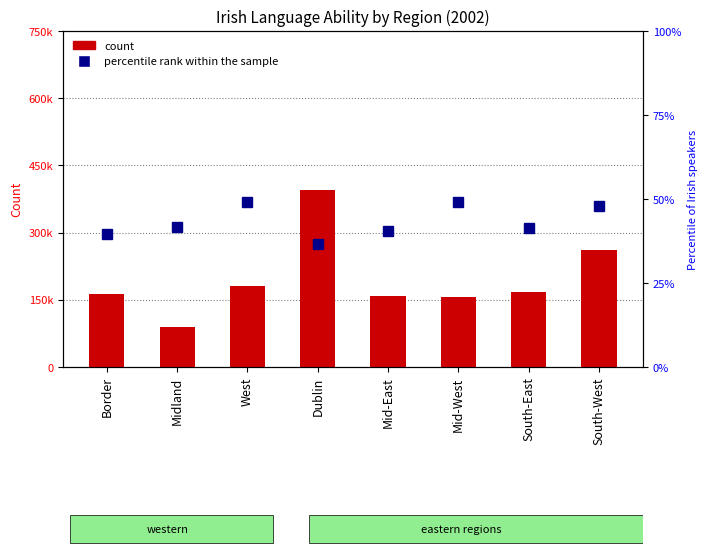

How many values in the count series are below 167392?

4